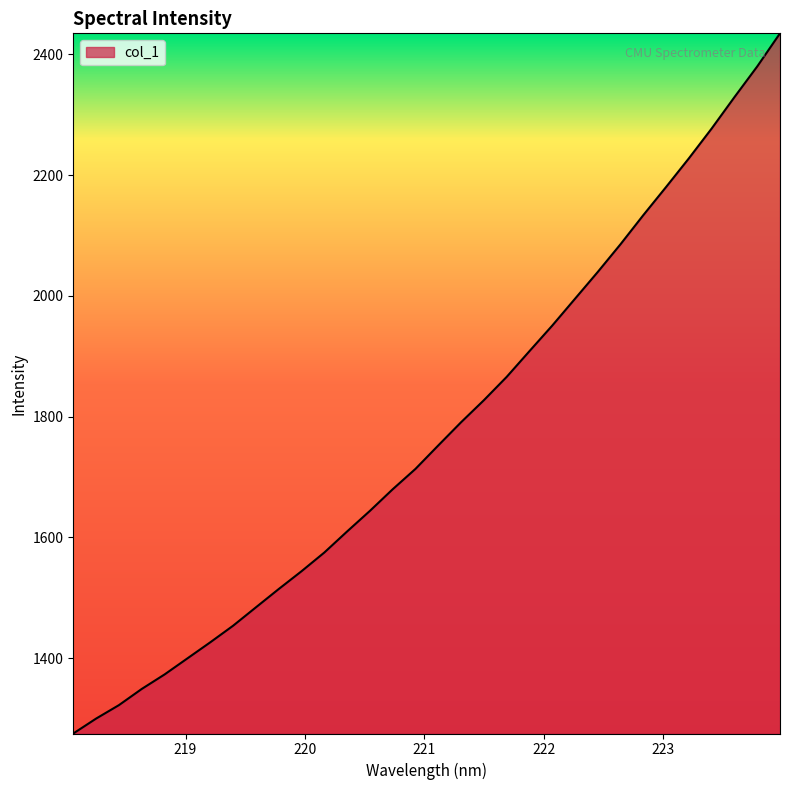

What is the minimum value shown in the chart?

1275.4